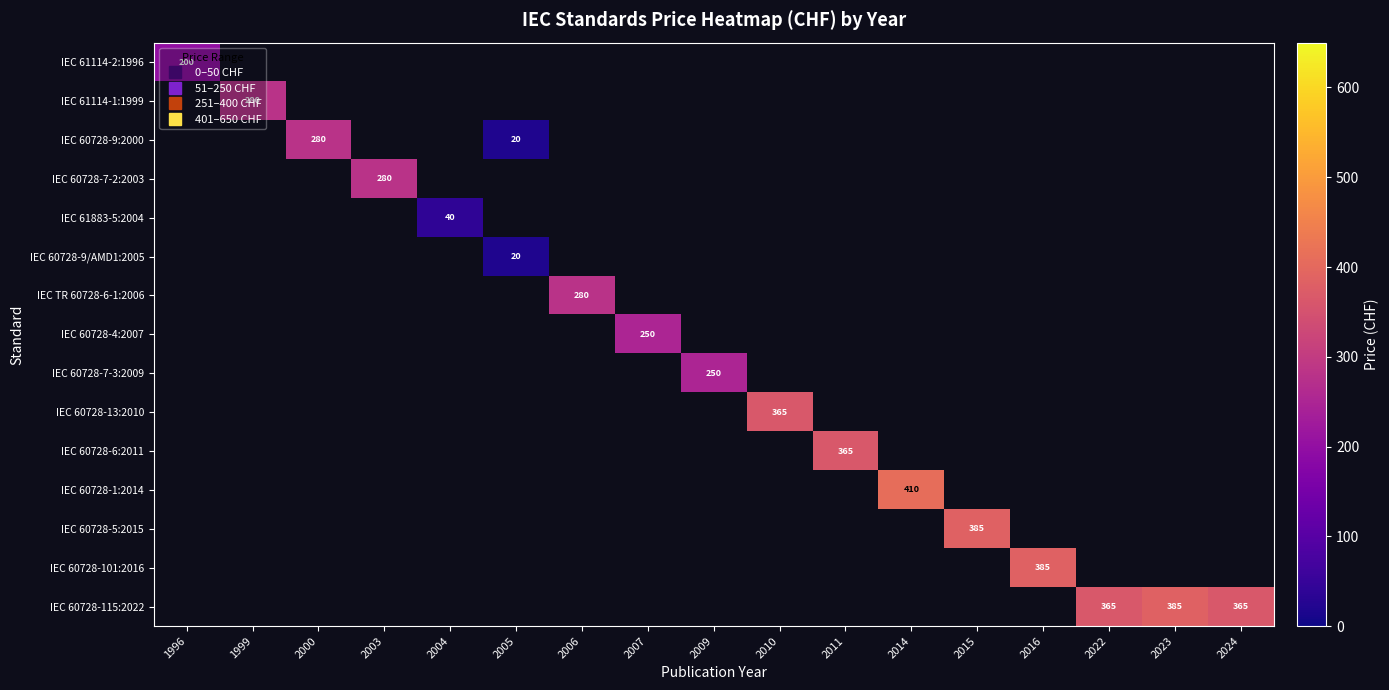

Between 2005 and 2004, which is larger?

2004